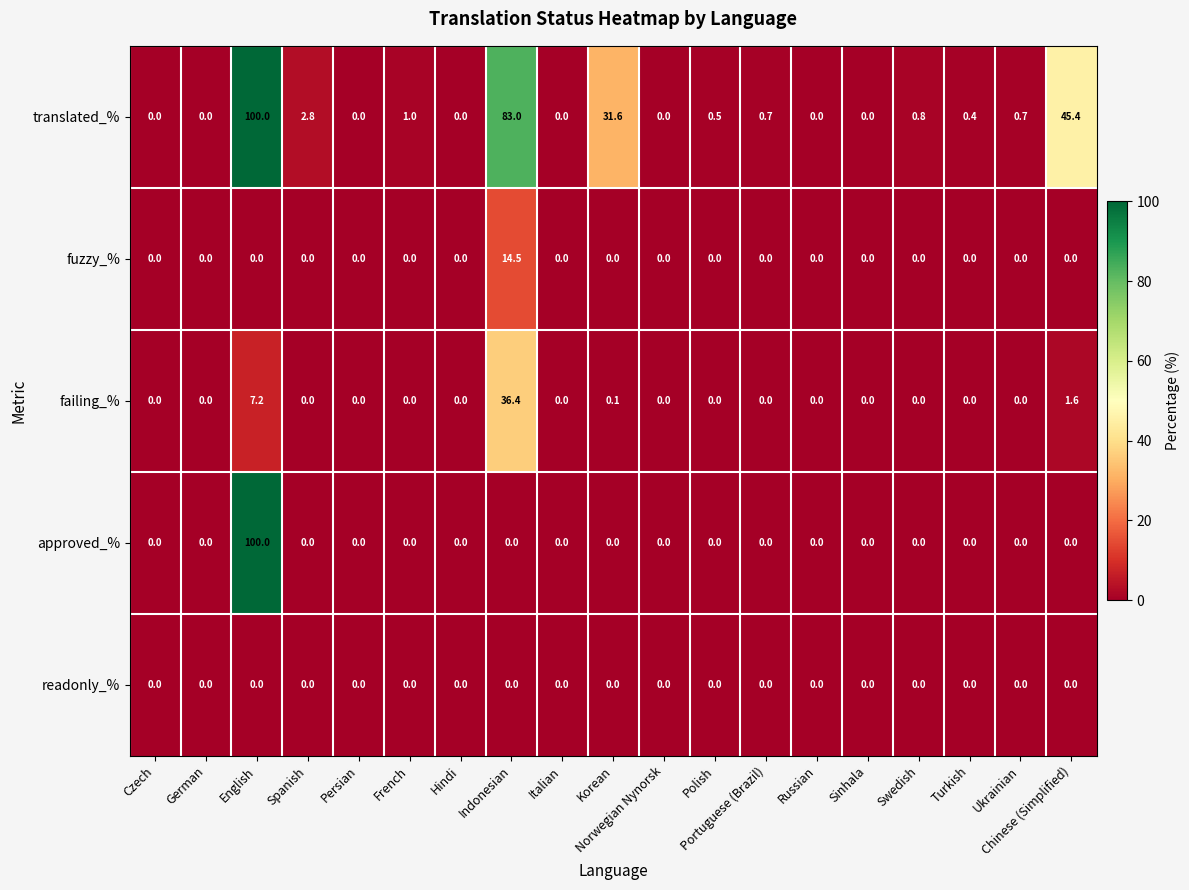

True or false: failing_% has a value of 14.5 at Russian.

False